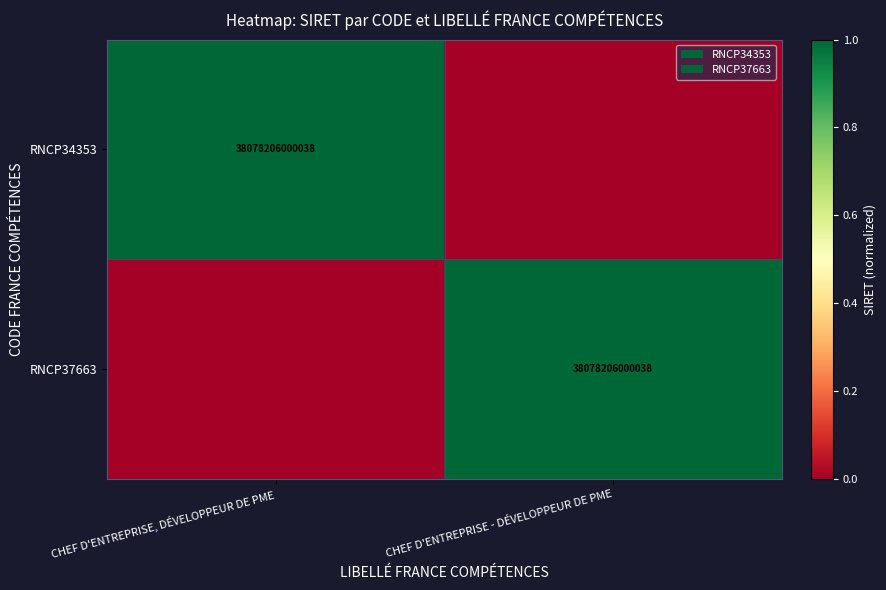

True or false: RNCP34353 has a value of 2 at CHEF D'ENTREPRISE, DÉVELOPPEUR DE PME.

False